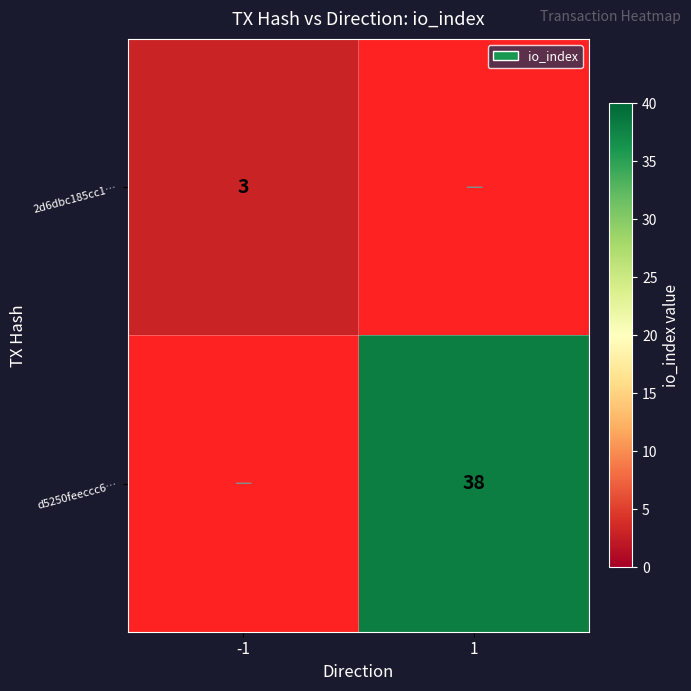

Which series has the widest spread of values?

d5250feeccc6…